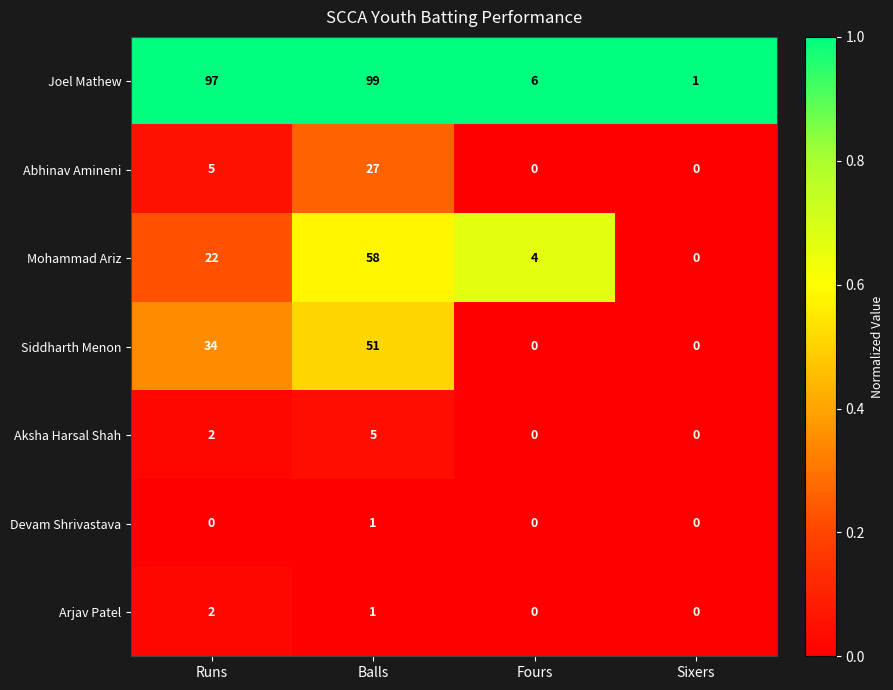

What is the total value across all series at Fours?

10